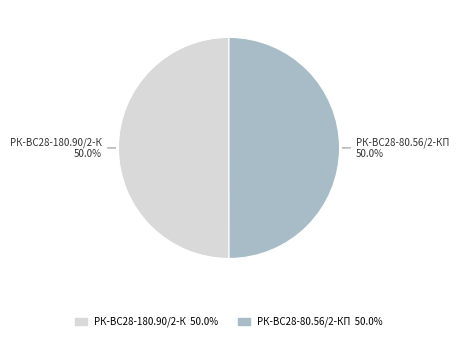

Count the number of slices in the pie.

2